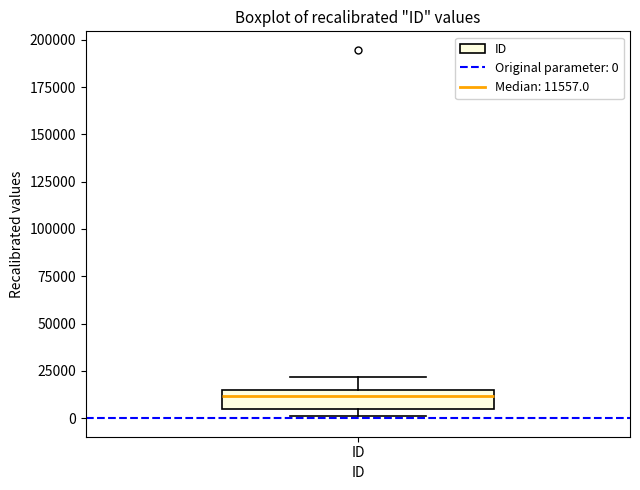

Where does the upper whisker of the box for ID end on the y-axis? The values are not printed on the chart, so give them approximately, as read against the axis.

20000